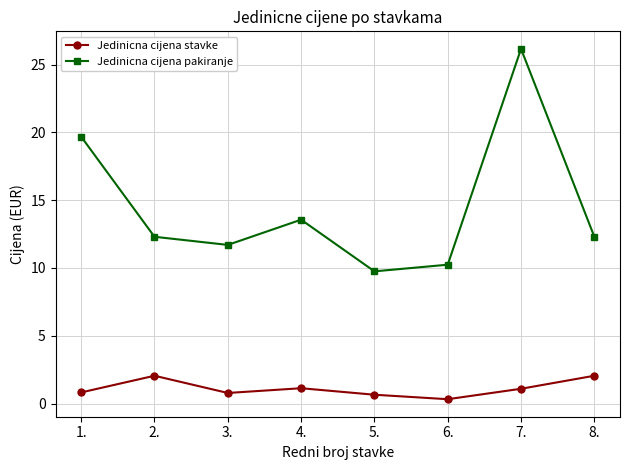

What is the difference between the highest and lowest values at 1.?

18.9